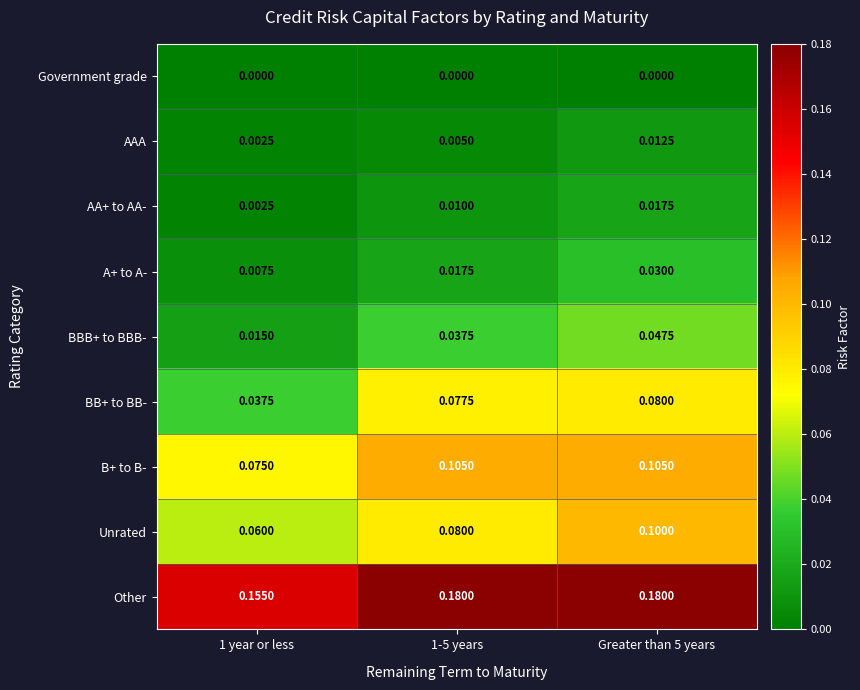

At 1-5 years, list the series in order from largest to smallest.

Other, B+ to B-, Unrated, BB+ to BB-, BBB+ to BBB-, A+ to A-, AA+ to AA-, AAA, Government grade